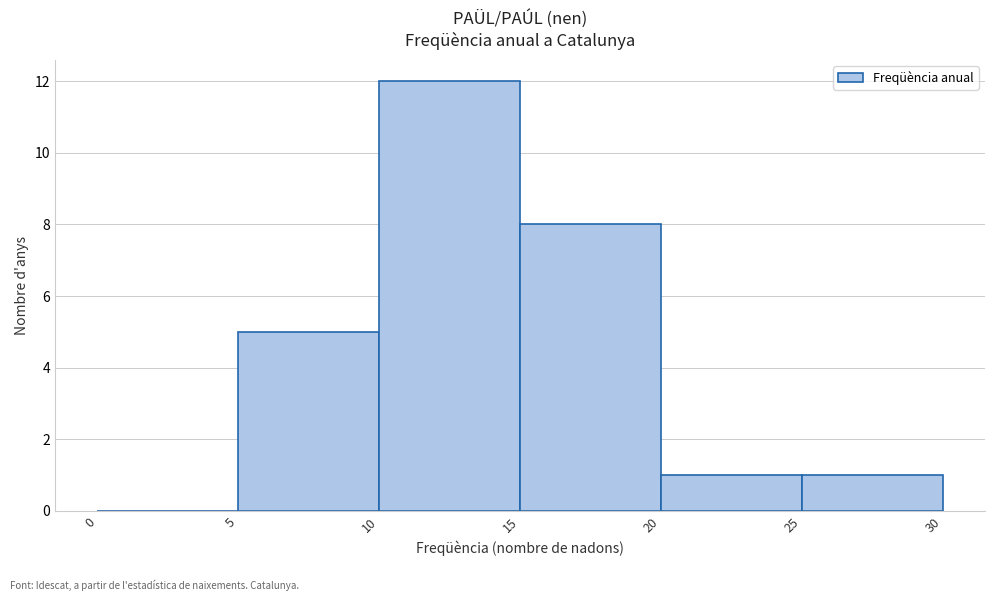

Over which range of the x-axis is the bar tallest?

10 to 15